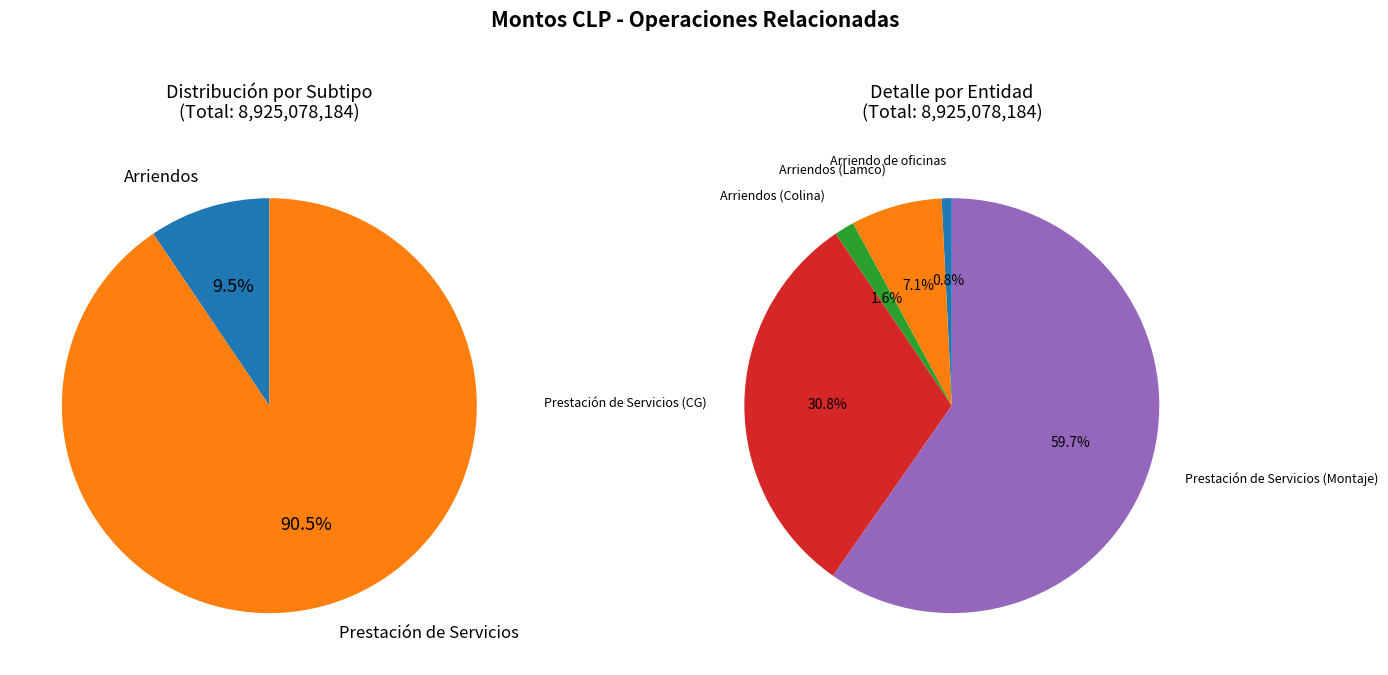

Count the number of slices in the pie.

5